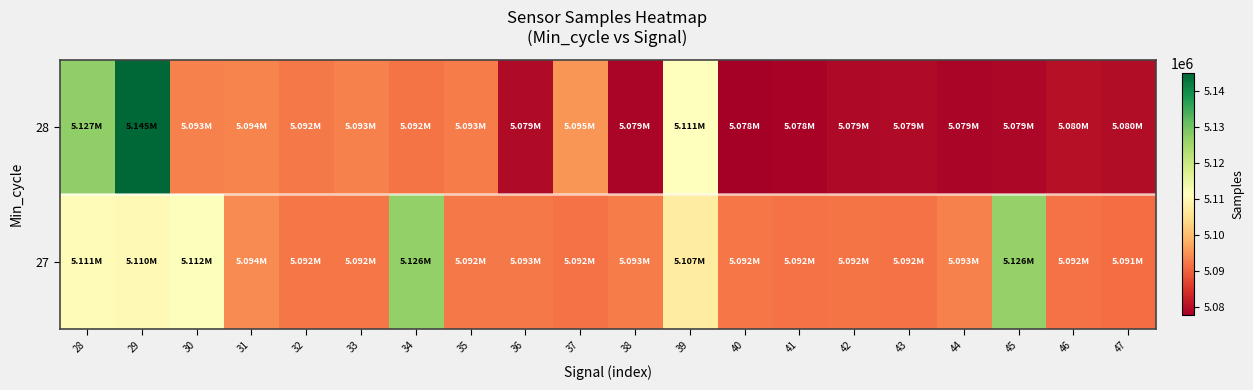

Reading left to right, extract all data points from this chart.

27: 28=5110604	29=5110007	30=5111557	31=5094224	32=5092151	33=5092183	34=5126490	35=5092432	36=5092506	37=5091753	38=5092770	39=5107457	40=5092218	41=5091712	42=5091920	43=5091538	44=5093110	45=5126331	46=5091751	47=5091018
28: 28=5126825	29=5144867	30=5093341	31=5093590	32=5092317	33=5093135	34=5091807	35=5092625	36=5079202	37=5095454	38=5078605	39=5111101	40=5077587	41=5078176	42=5079145	43=5079227	44=5078590	45=5078735	46=5080126	47=5079595